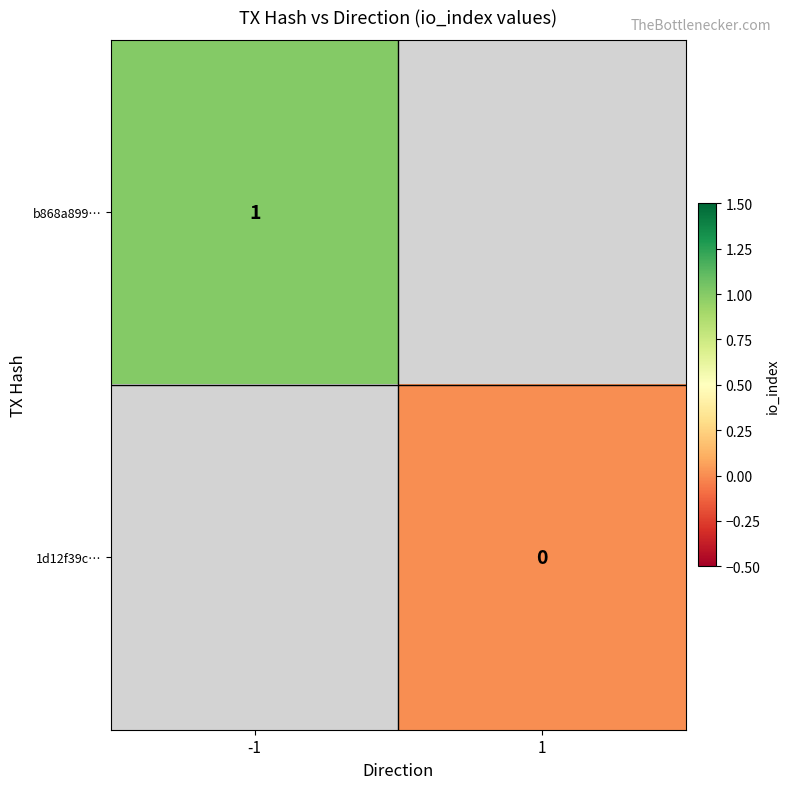

Rank the series at -1 from highest to lowest value.

b868a899…, 1d12f39c…